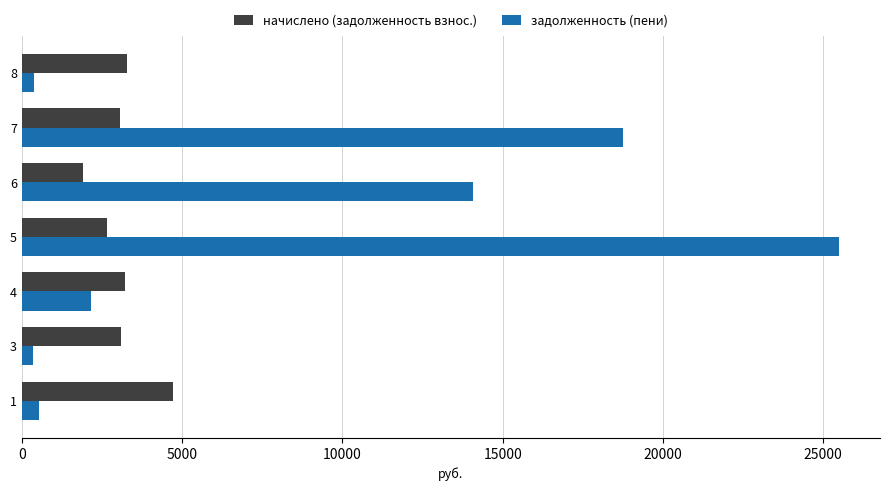

What is the highest value of the задолженность (пени) series?

25496.5